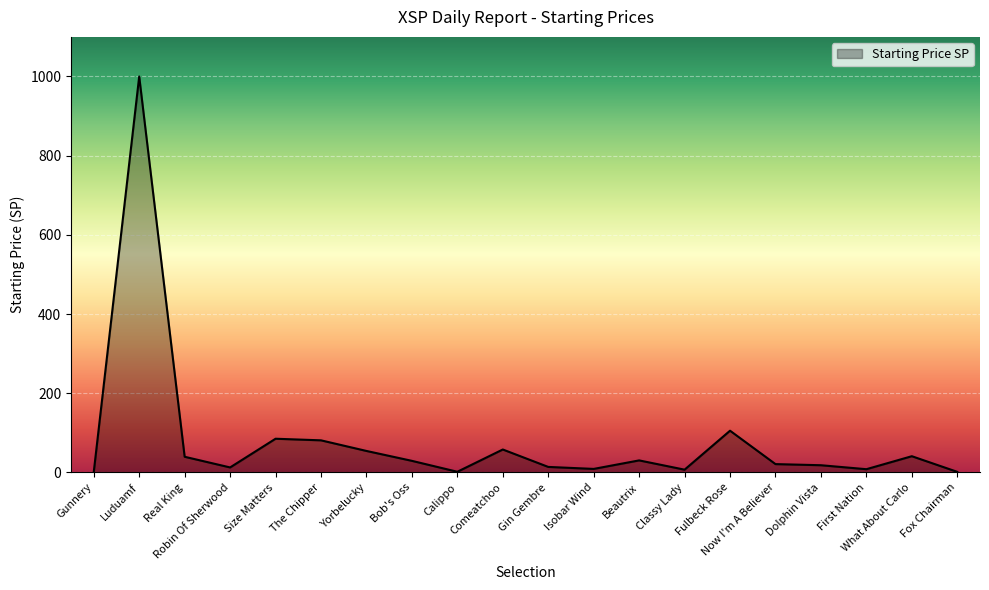

Between Classy Lady and Yorbelucky, which is larger?

Yorbelucky